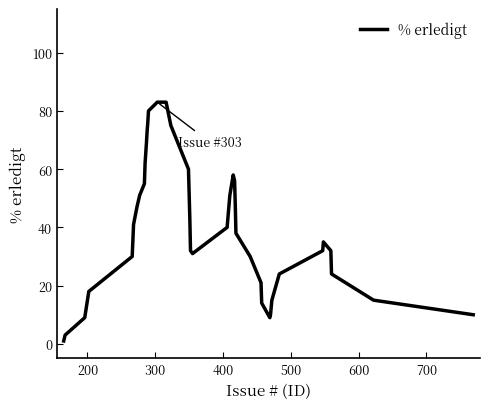

What is the difference between the maximum and minimum values?

82